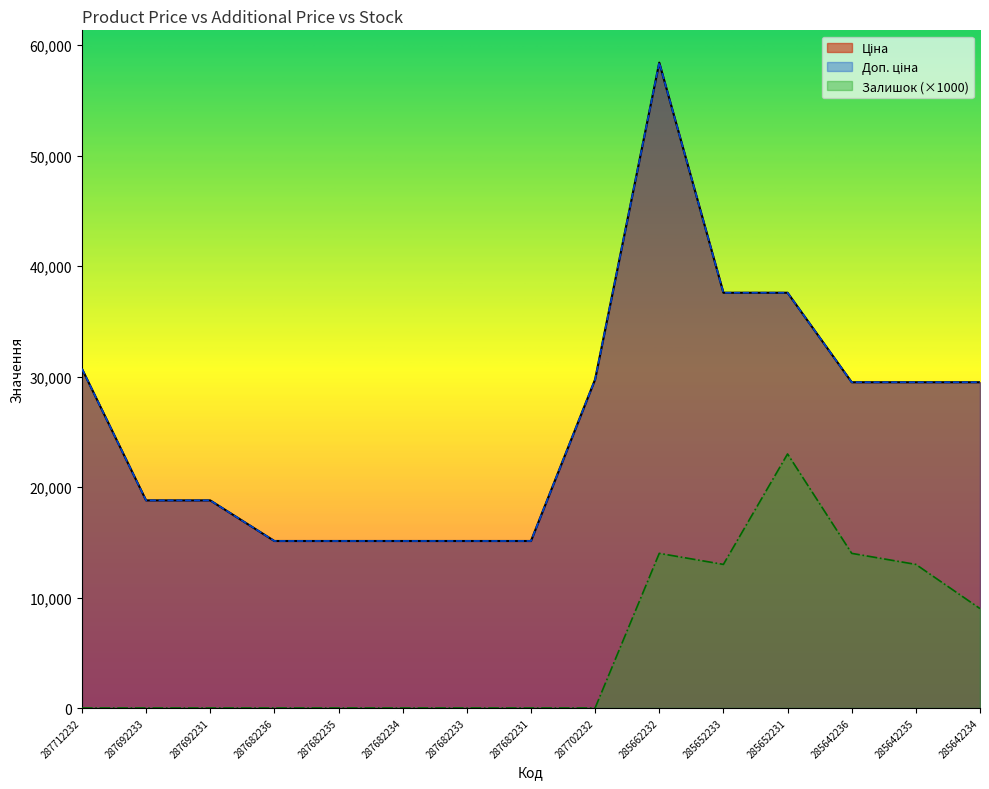

At how many categories does at least one series exceed 22283?

8